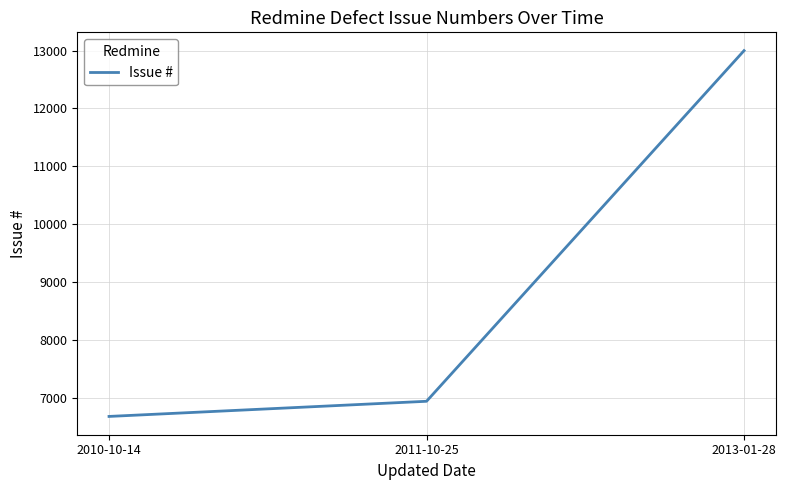

What is the minimum value shown in the chart?

6673